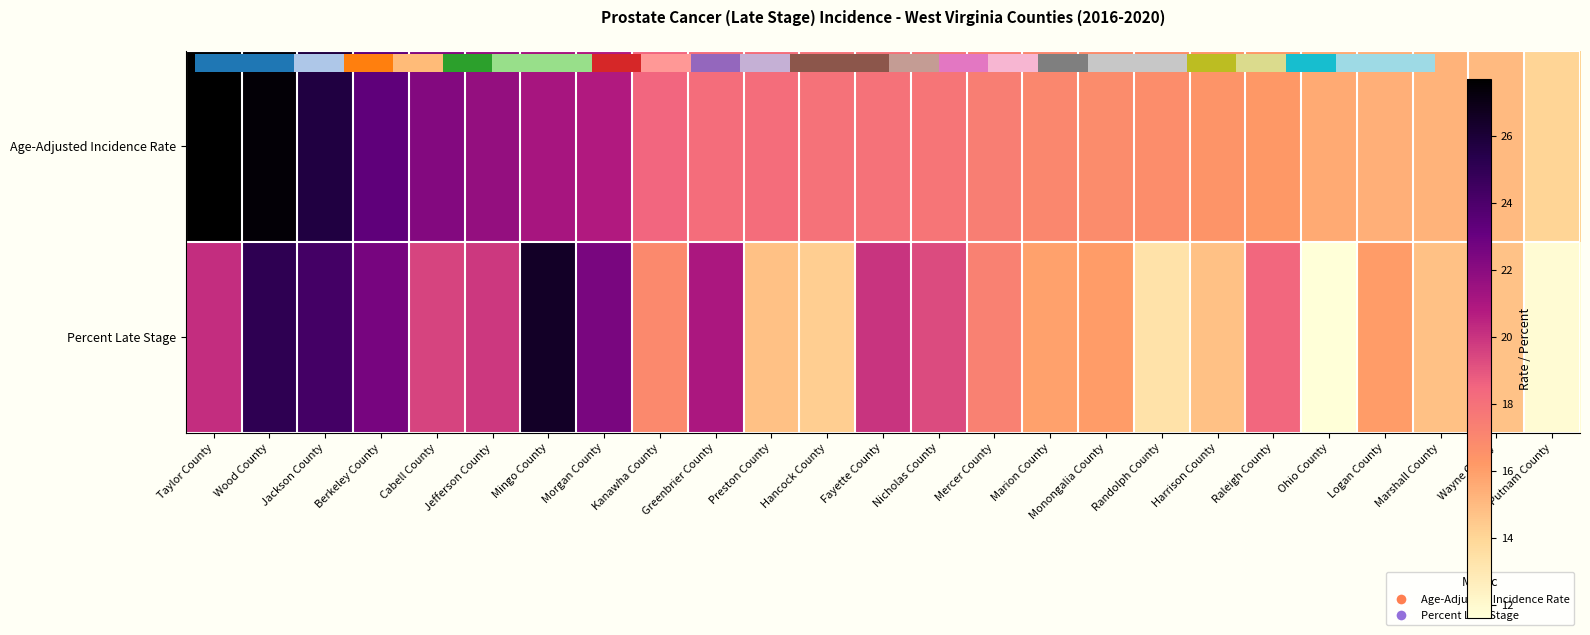

Reading left to right, what are all the values shown in this chart?

Age-Adjusted Incidence Rate: Taylor County=27.7	Wood County=27.5	Jackson County=25.7	Berkeley County=23.3	Cabell County=22.2	Jefferson County=21.7	Mingo County=21.1	Morgan County=20.8	Kanawha County=18.5	Greenbrier County=18.2	Preston County=18.2	Hancock County=17.9	Fayette County=17.9	Nicholas County=17.8	Mercer County=17.4	Marion County=17.0	Monongalia County=16.8	Randolph County=16.7	Harrison County=16.4	Raleigh County=16.2	Ohio County=15.6	Logan County=15.4	Marshall County=15.3	Wayne County=15.0	Putnam County=14.0
Percent Late Stage: Taylor County=20.2	Wood County=25.1	Jackson County=24.3	Berkeley County=22.6	Cabell County=19.5	Jefferson County=19.9	Mingo County=26.5	Morgan County=22.5	Kanawha County=16.9	Greenbrier County=21.0	Preston County=14.8	Hancock County=14.3	Fayette County=20.0	Nicholas County=19.3	Mercer County=17.3	Marion County=15.9	Monongalia County=16.1	Randolph County=13.3	Harrison County=14.8	Raleigh County=18.4	Ohio County=11.6	Logan County=16.1	Marshall County=14.8	Wayne County=14.7	Putnam County=11.8